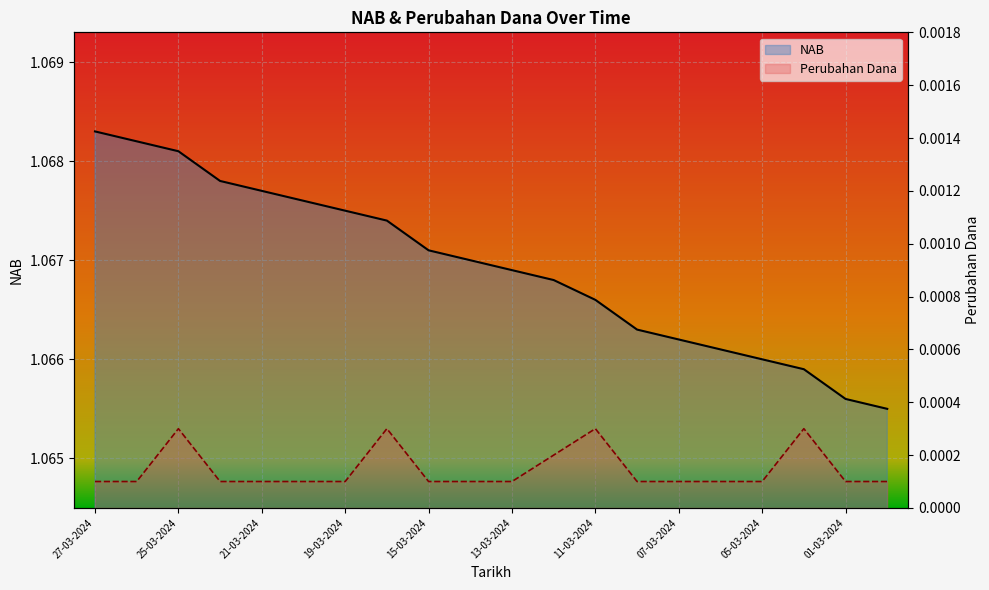

List the labels in order of Perubahan Dana value, largest first.

25-03-2024, 18-03-2024, 11-03-2024, 04-03-2024, 12-03-2024, 27-03-2024, 26-03-2024, 22-03-2024, 21-03-2024, 20-03-2024, 19-03-2024, 15-03-2024, 14-03-2024, 13-03-2024, 08-03-2024, 07-03-2024, 06-03-2024, 05-03-2024, 01-03-2024, 29-02-2024